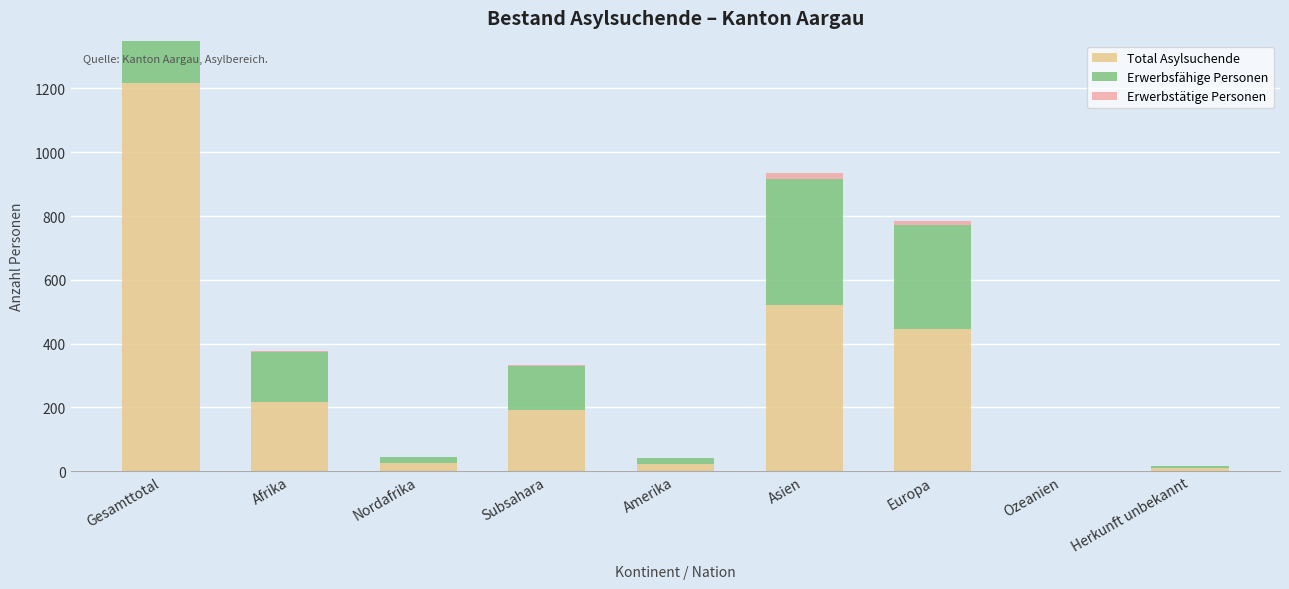

List the labels in order of Erwerbsfähige Personen value, smallest first.

Ozeanien, Herkunft unbekannt, Nordafrika, Amerika, Subsahara, Afrika, Europa, Asien, Gesamttotal